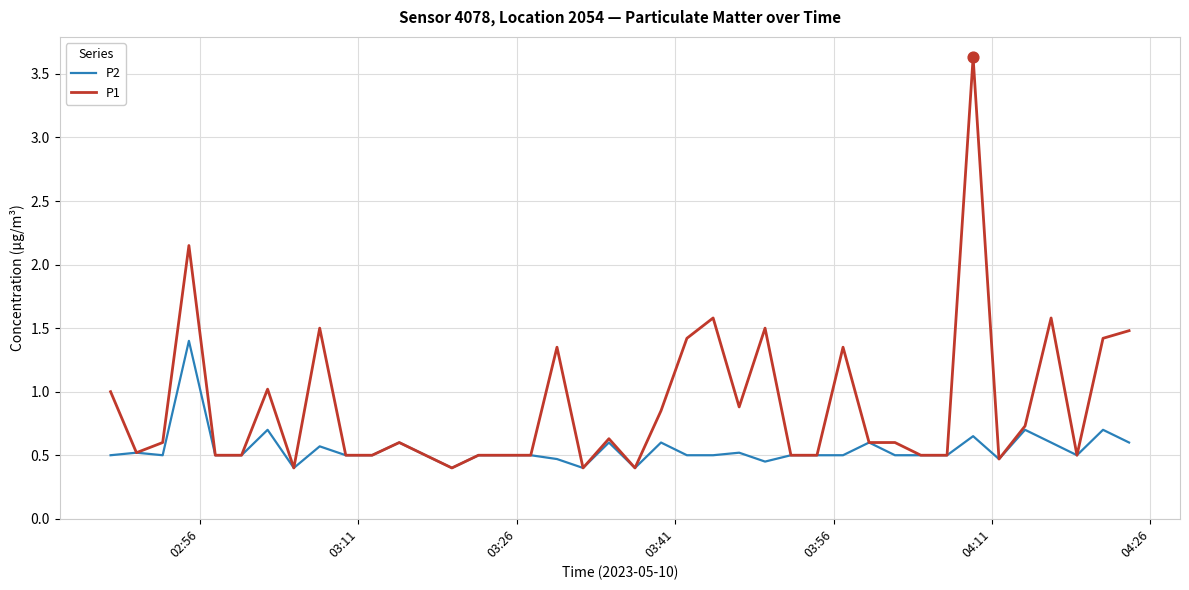

Which series has the largest range (max minus min)?

P1